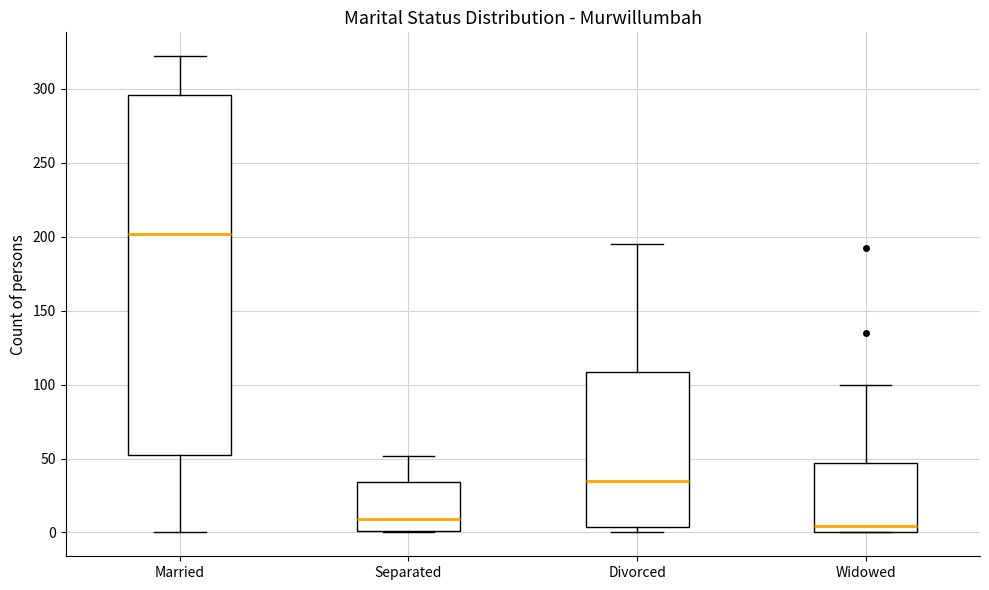

Reading left to right, transcribe this box plot: for each box, give where its median line is, the range the box spans, and where its two whiskers end, as read against the y-axis. The values are not printed on the chart, so give them approximately, as read against the axis.

Married: median 200, box 55 to 295, whiskers 0 to 320
Separated: median 10, box 0 to 35, whiskers 0 to 50
Divorced: median 35, box 5 to 110, whiskers 0 to 195
Widowed: median 5, box 0 to 45, whiskers 0 to 100